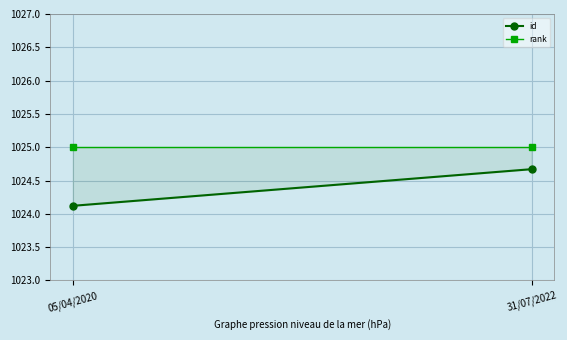

How many lines are shown in the chart?

1